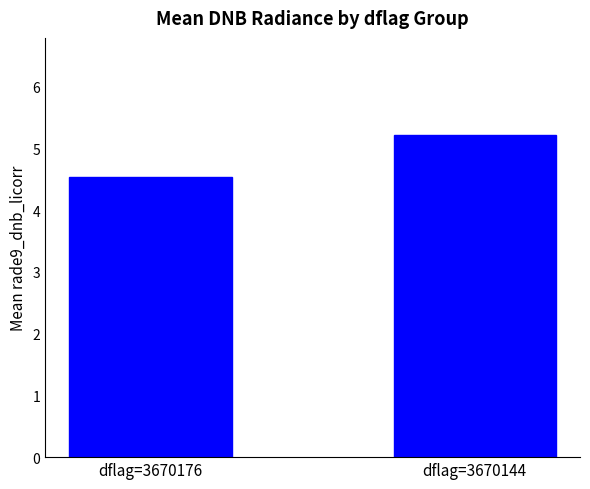

What is the value of the 1st bar from the left?

4.5